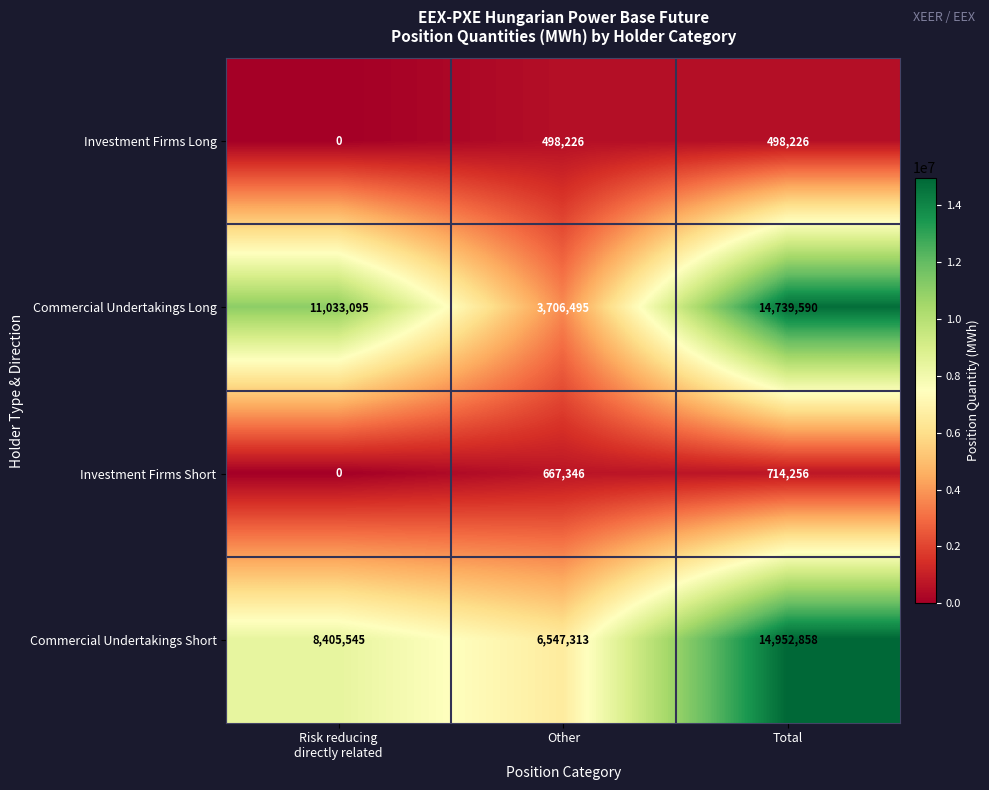

How many Commercial Undertakings Short values are between 6547313 and 14952858?

3